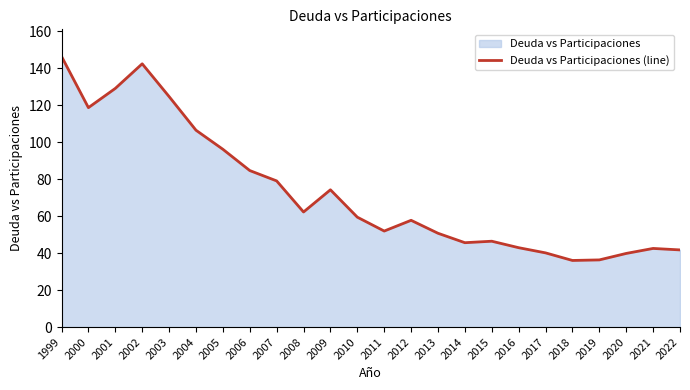

What is the difference between the second highest and second lowest values?

106.0